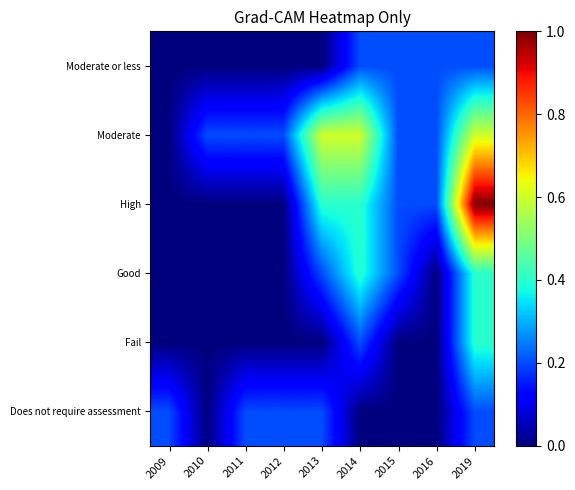

How many data points does each series have?

9